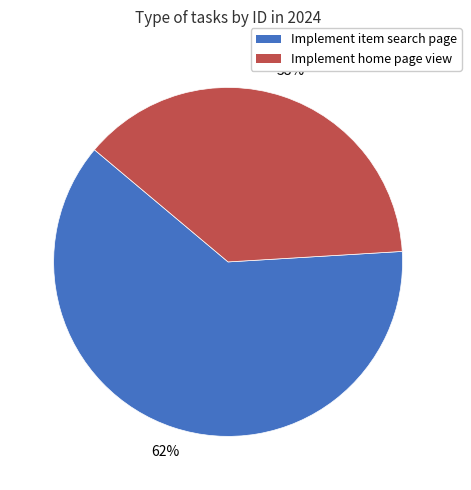

Is there any slice that represents more than half of the pie?

Yes